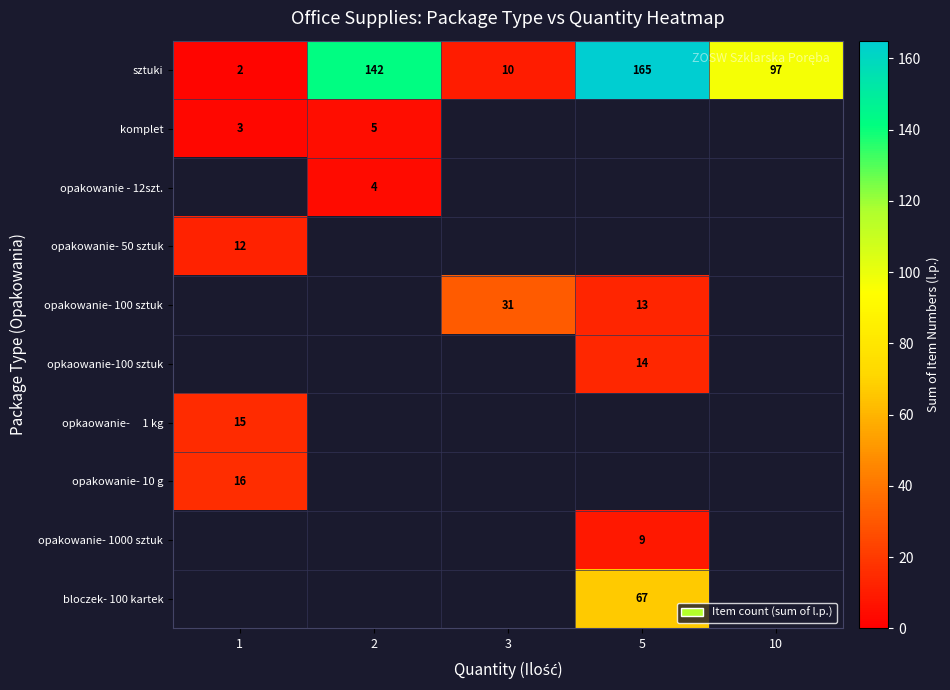

Where does the sztuki series first go above 97?

2